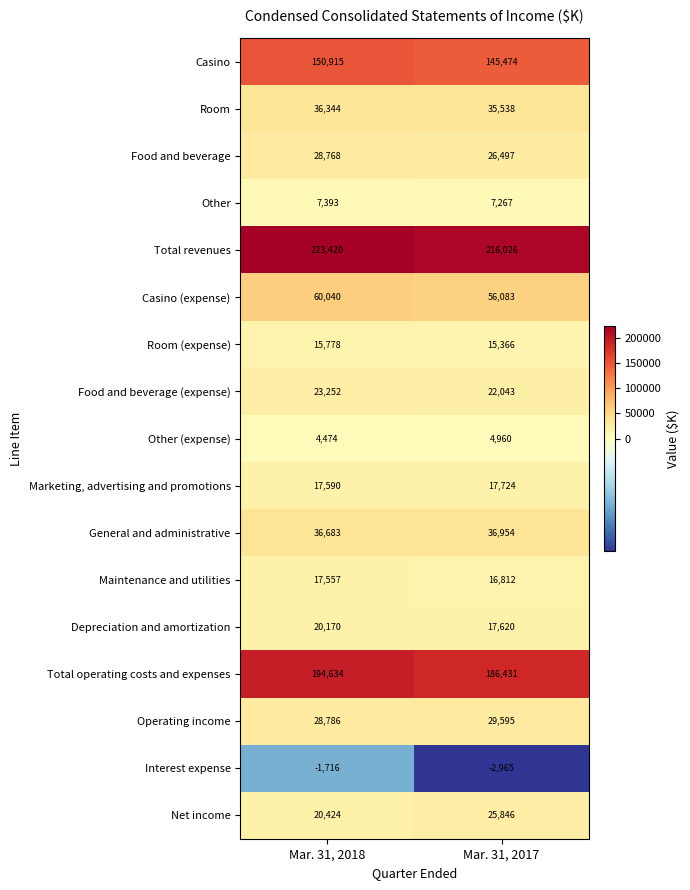

Which label corresponds to the smallest value in the chart?

Mar. 31, 2017